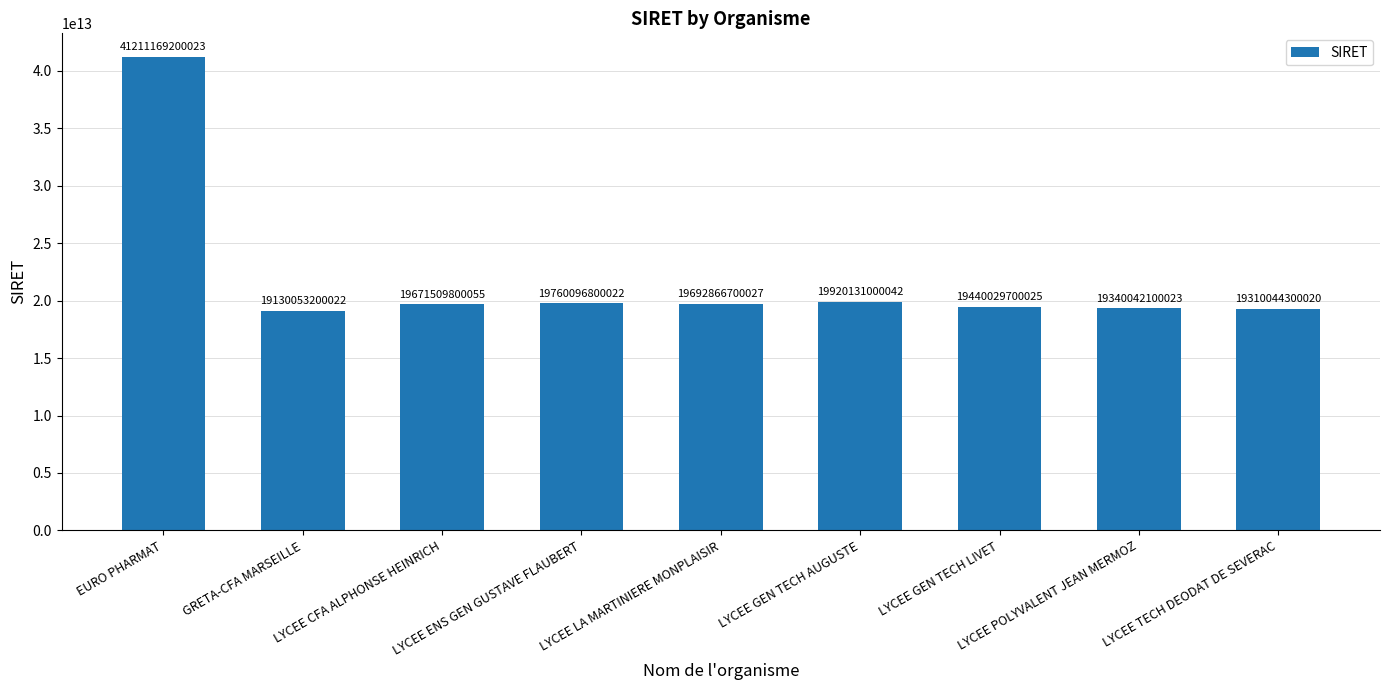

Rank the categories by value from lowest to highest.

GRETA-CFA MARSEILLE, LYCEE TECH DEODAT DE SEVERAC, LYCEE POLYVALENT JEAN MERMOZ, LYCEE GEN TECH LIVET, LYCEE CFA ALPHONSE HEINRICH, LYCEE LA MARTINIERE MONPLAISIR, LYCEE ENS GEN GUSTAVE FLAUBERT, LYCEE GEN TECH AUGUSTE, EURO PHARMAT